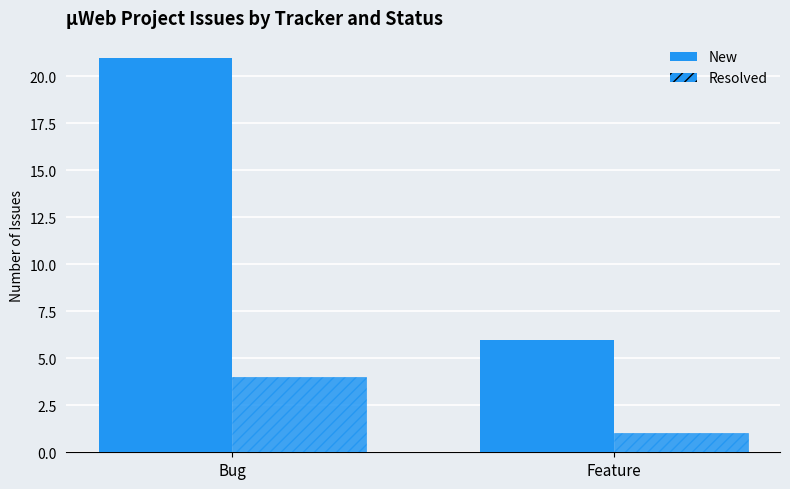

Which series changed the most between Bug and Feature?

New